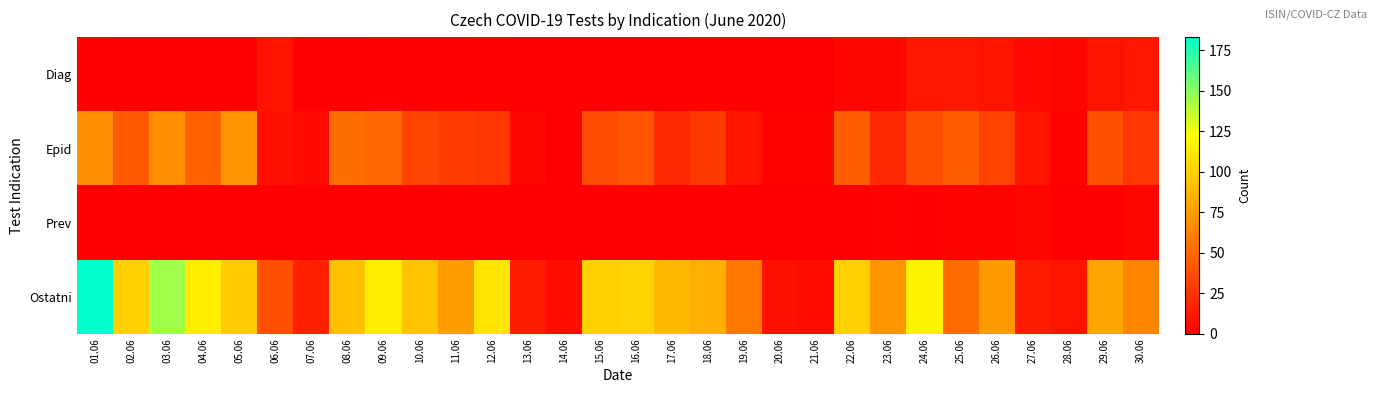

Which has a higher value, 05.06 or 10.06?

05.06